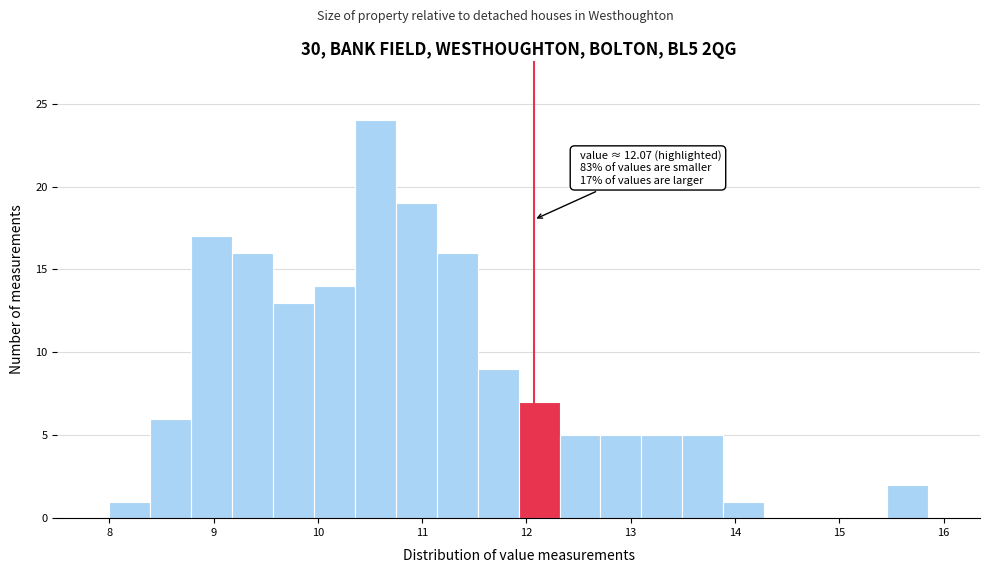

Read against the x-axis, roughly where is the centre of the tallest bar?

10.6